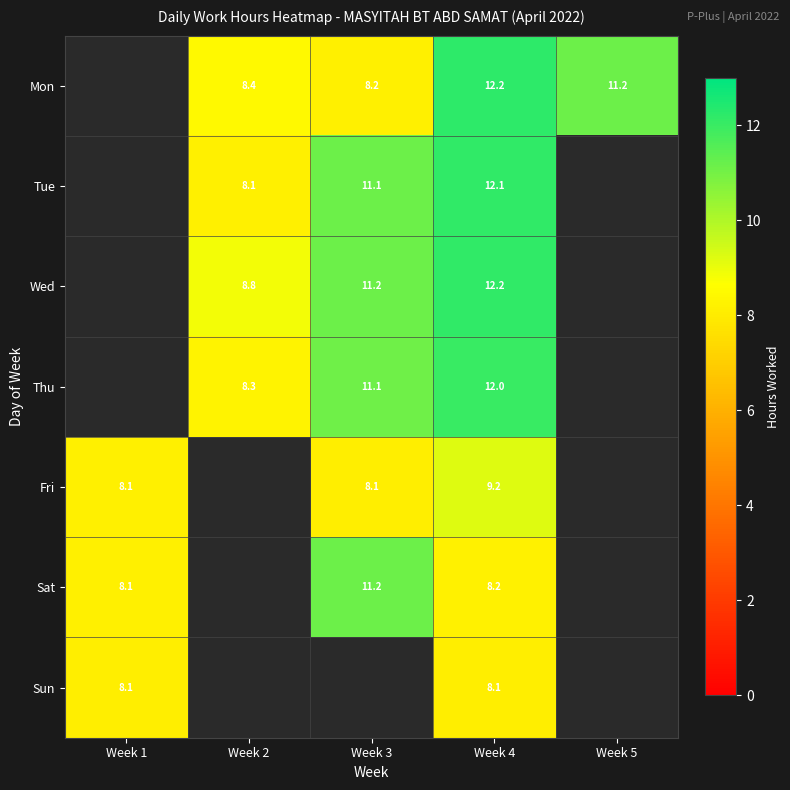

How many data points does each series have?

5